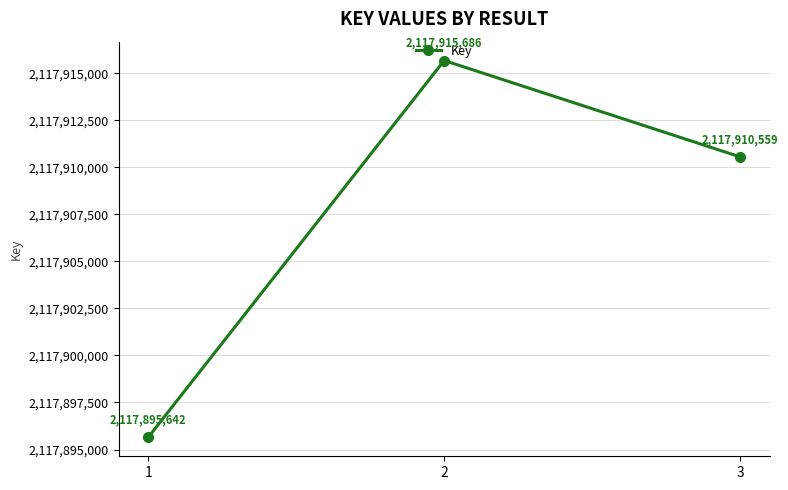

What is the ratio of the value at 2 to the value at 3?

1.0